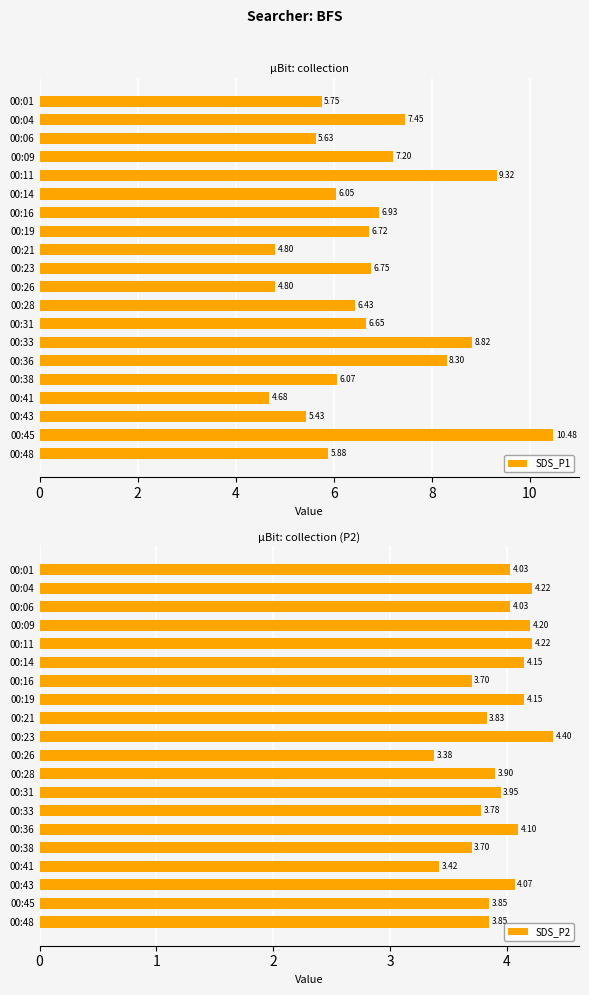

Which series has the largest total across all categories?

SDS_P1